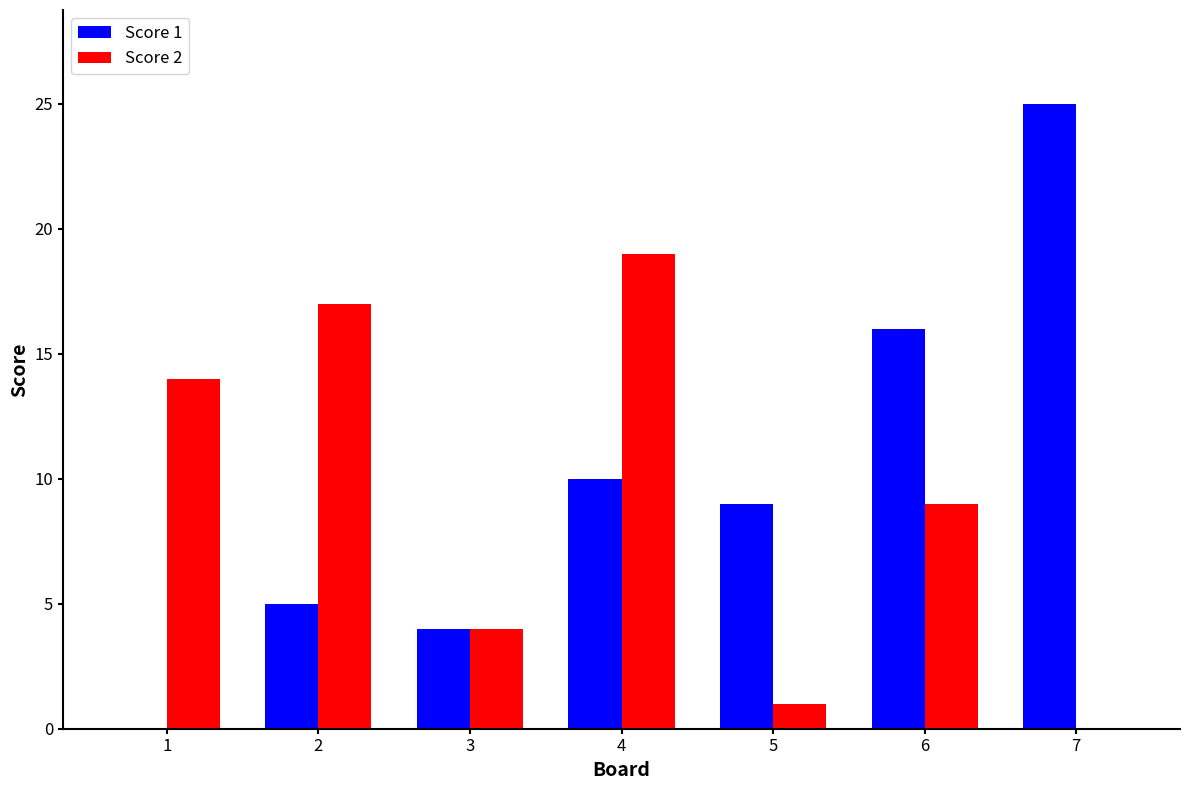

How many groups of bars are there?

7